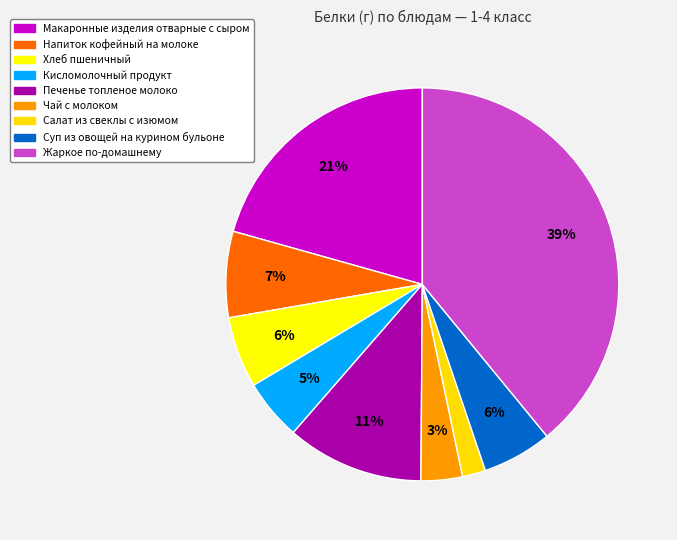

Which slice is the smallest?

Салат из свеклы с изюмом